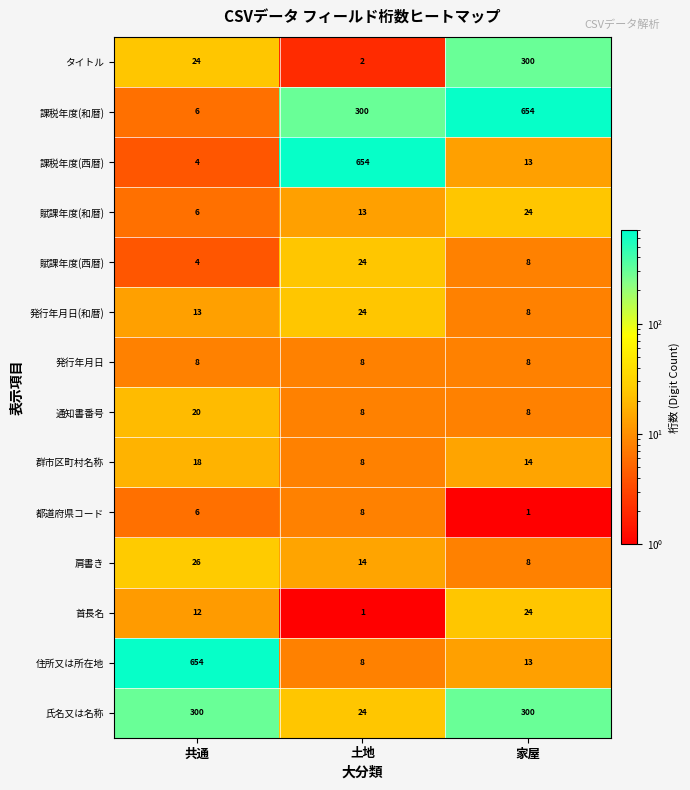

What is the sum of all 住所又は所在地 values?

675